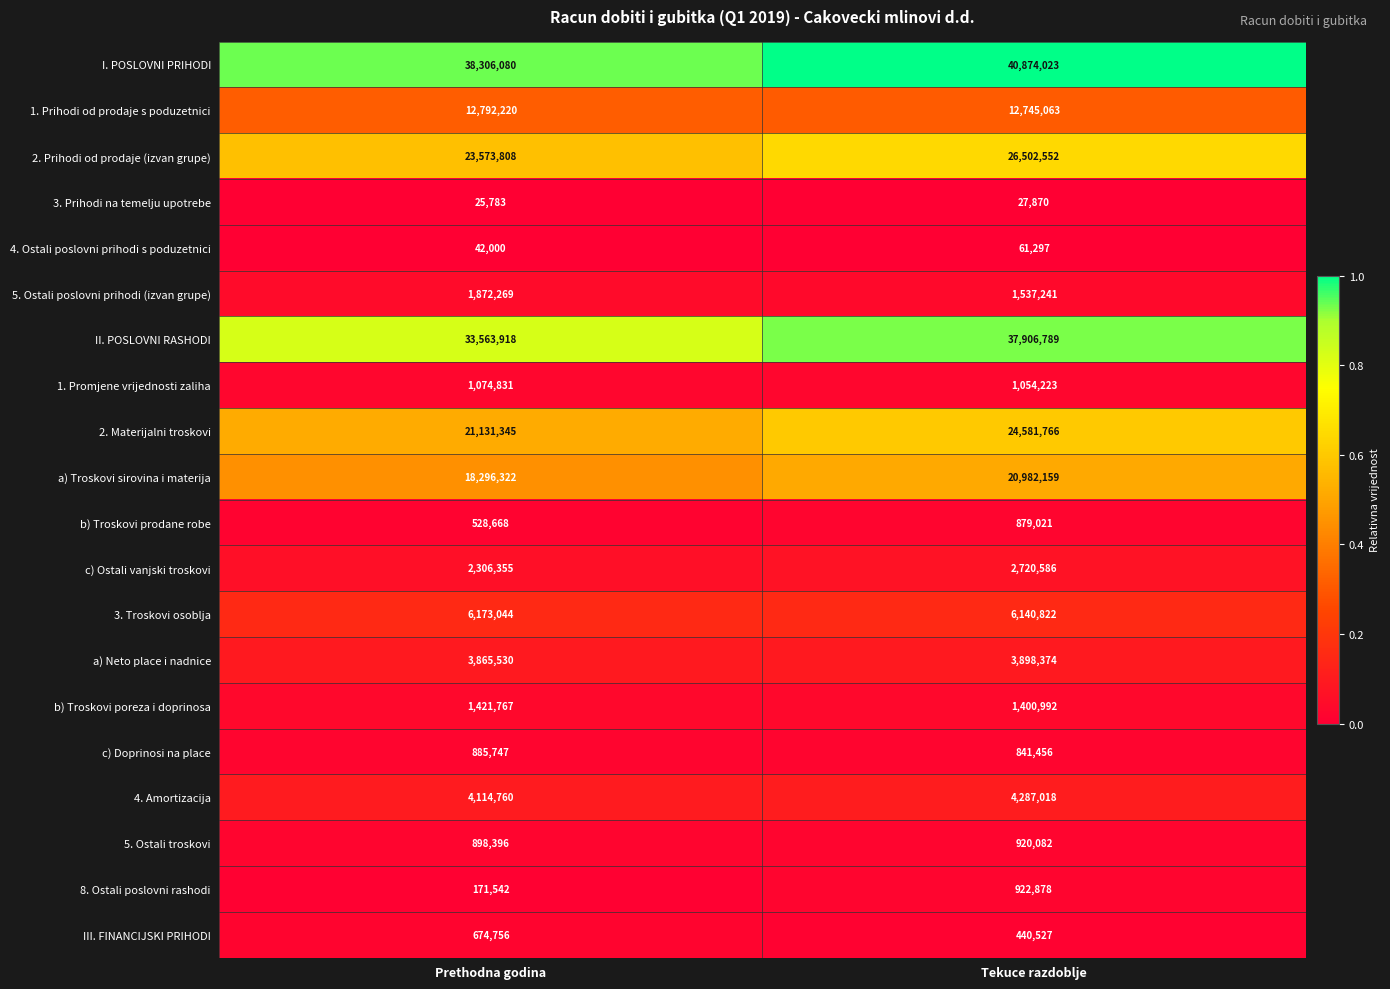

The value of a) Troskovi sirovina i materija at Prethodna godina is 7741747. True or false?

False